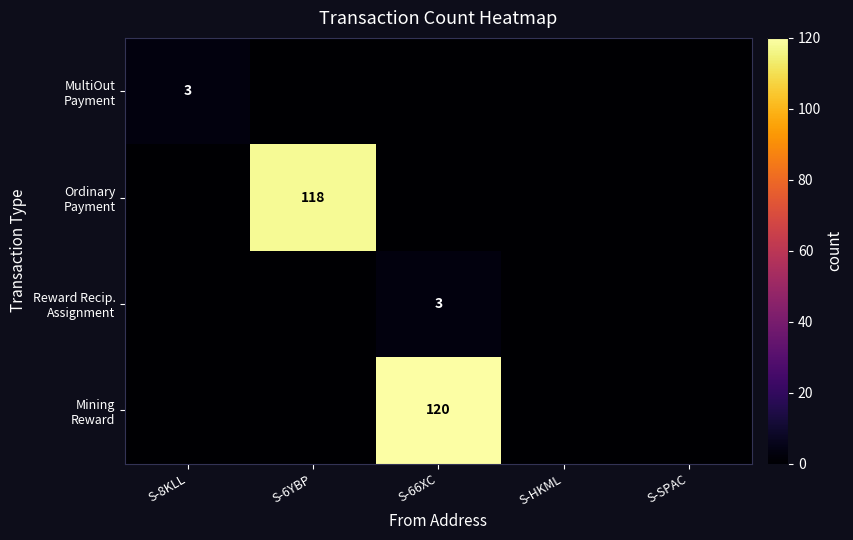

What is the highest value of the Ordinary Payment series?

118